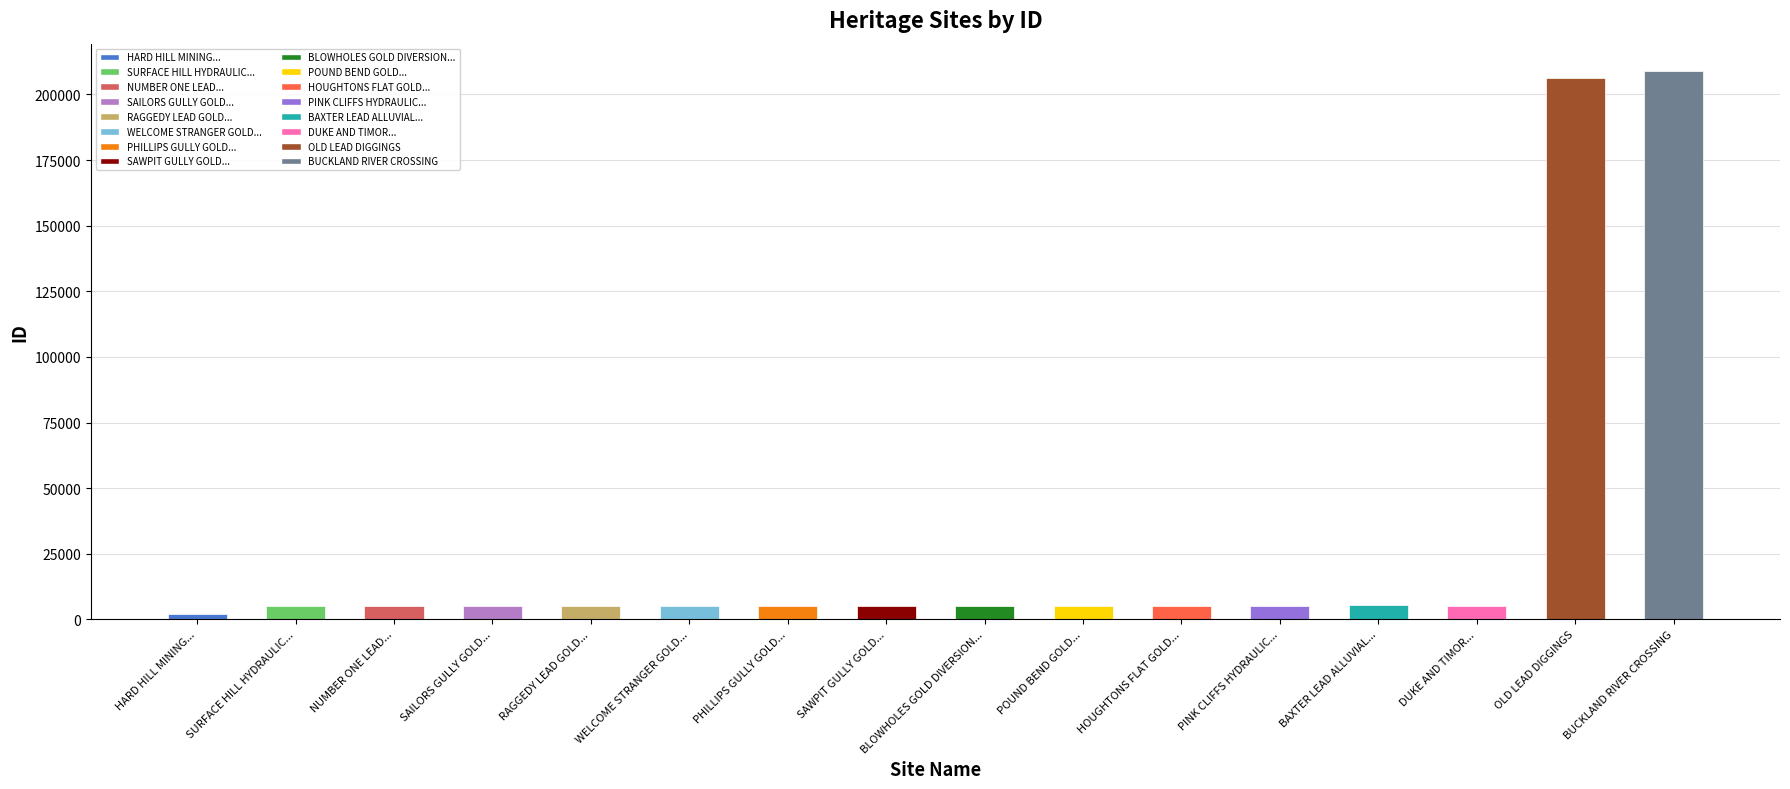

The chart shows a value of 294949 at BUCKLAND RIVER CROSSING. True or false?

False